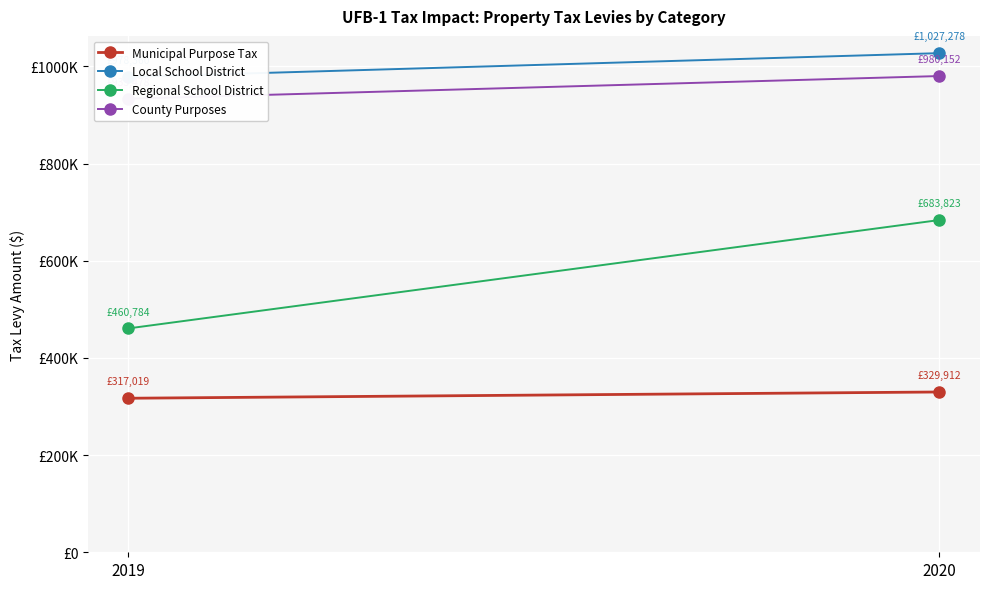

What is the difference between the County Purposes values at 2020 and 2019?

46673.9